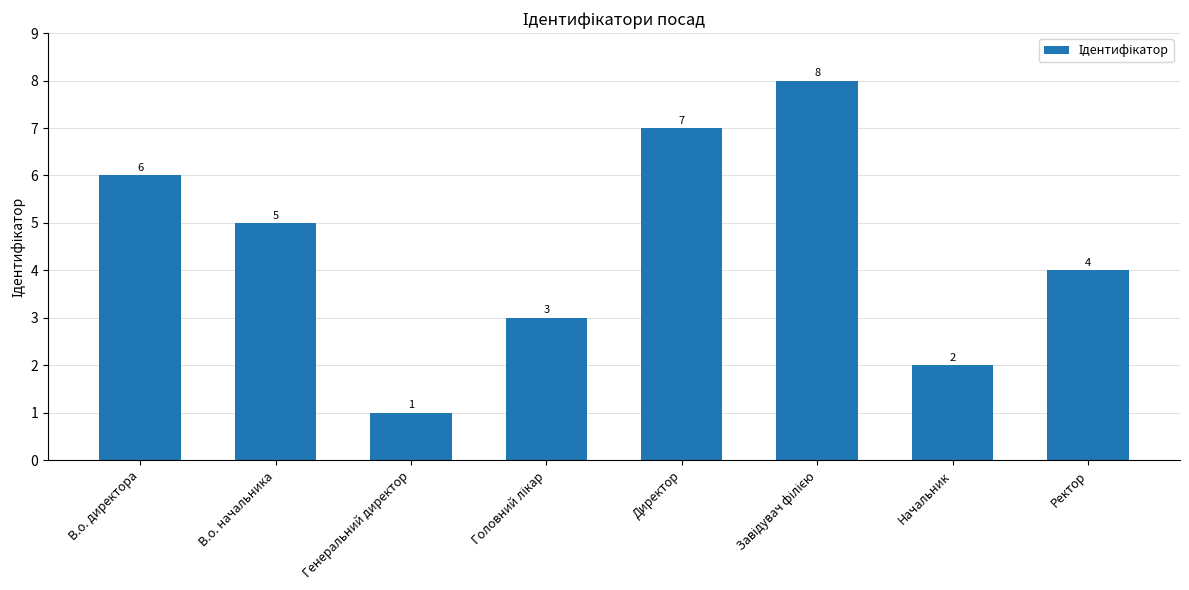

How many distinct data groups are displayed?

1